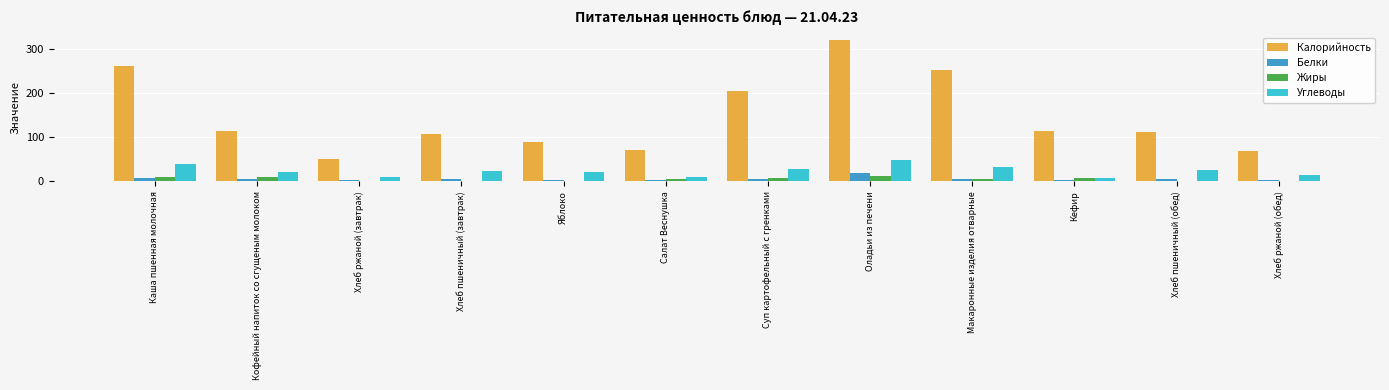

The Белки series shows 1.8 at Салат Веснушка. True or false?

True